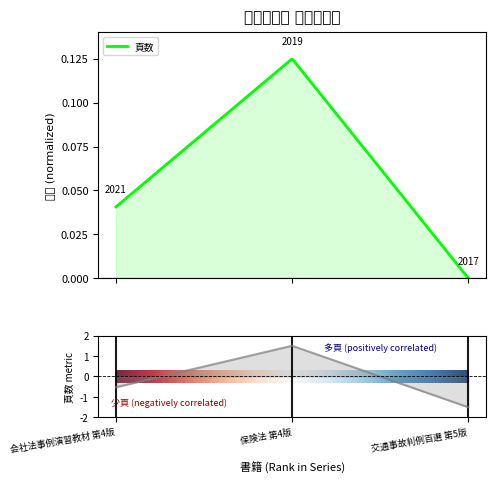

The value at 保険法 第4版 is 2.5. True or false?

False